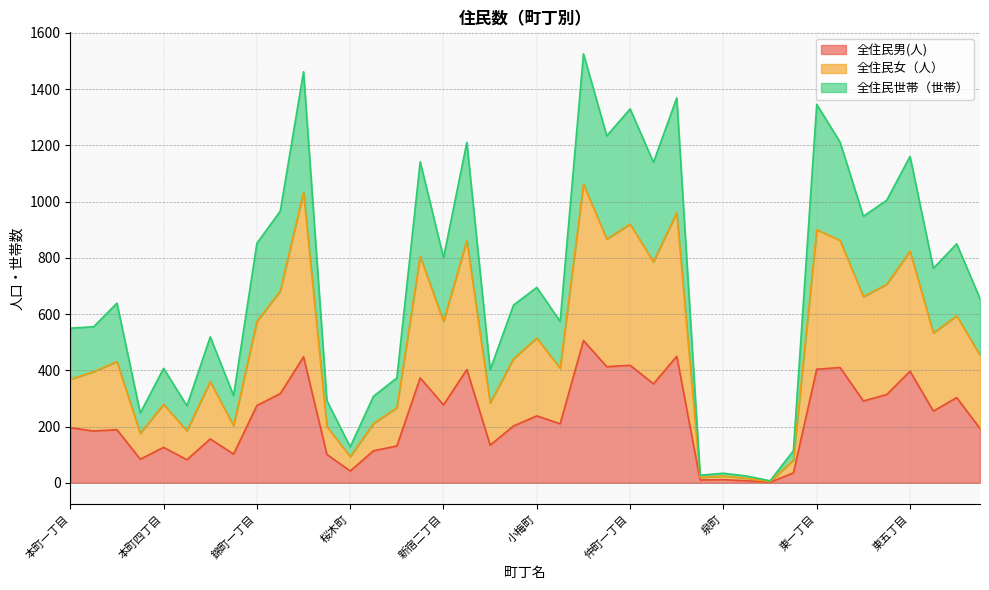

Which category has the highest value across all series?

浜松町一丁目